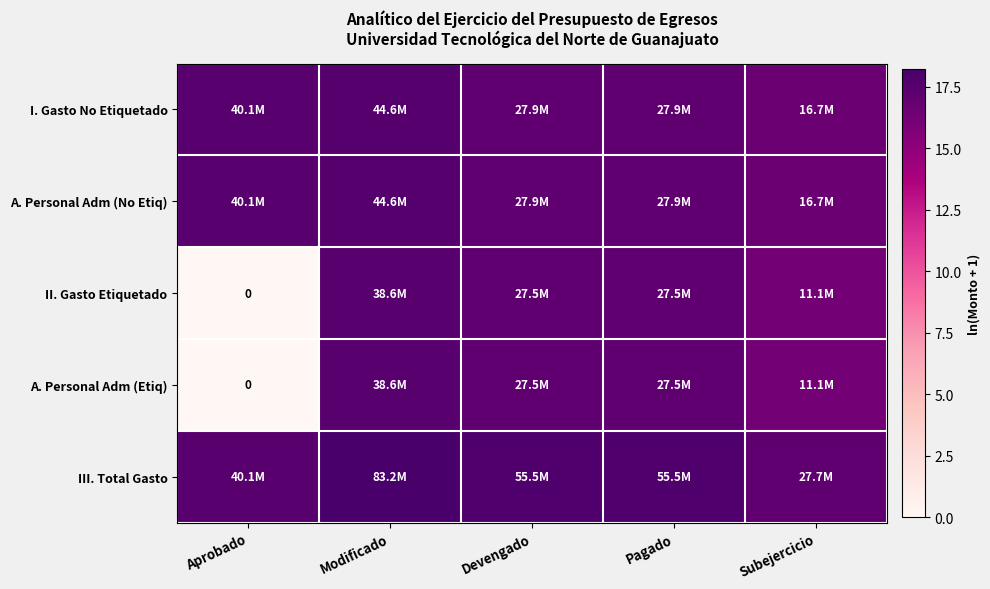

At which label does A. Personal Adm (No Etiq) first exceed 17?

Aprobado